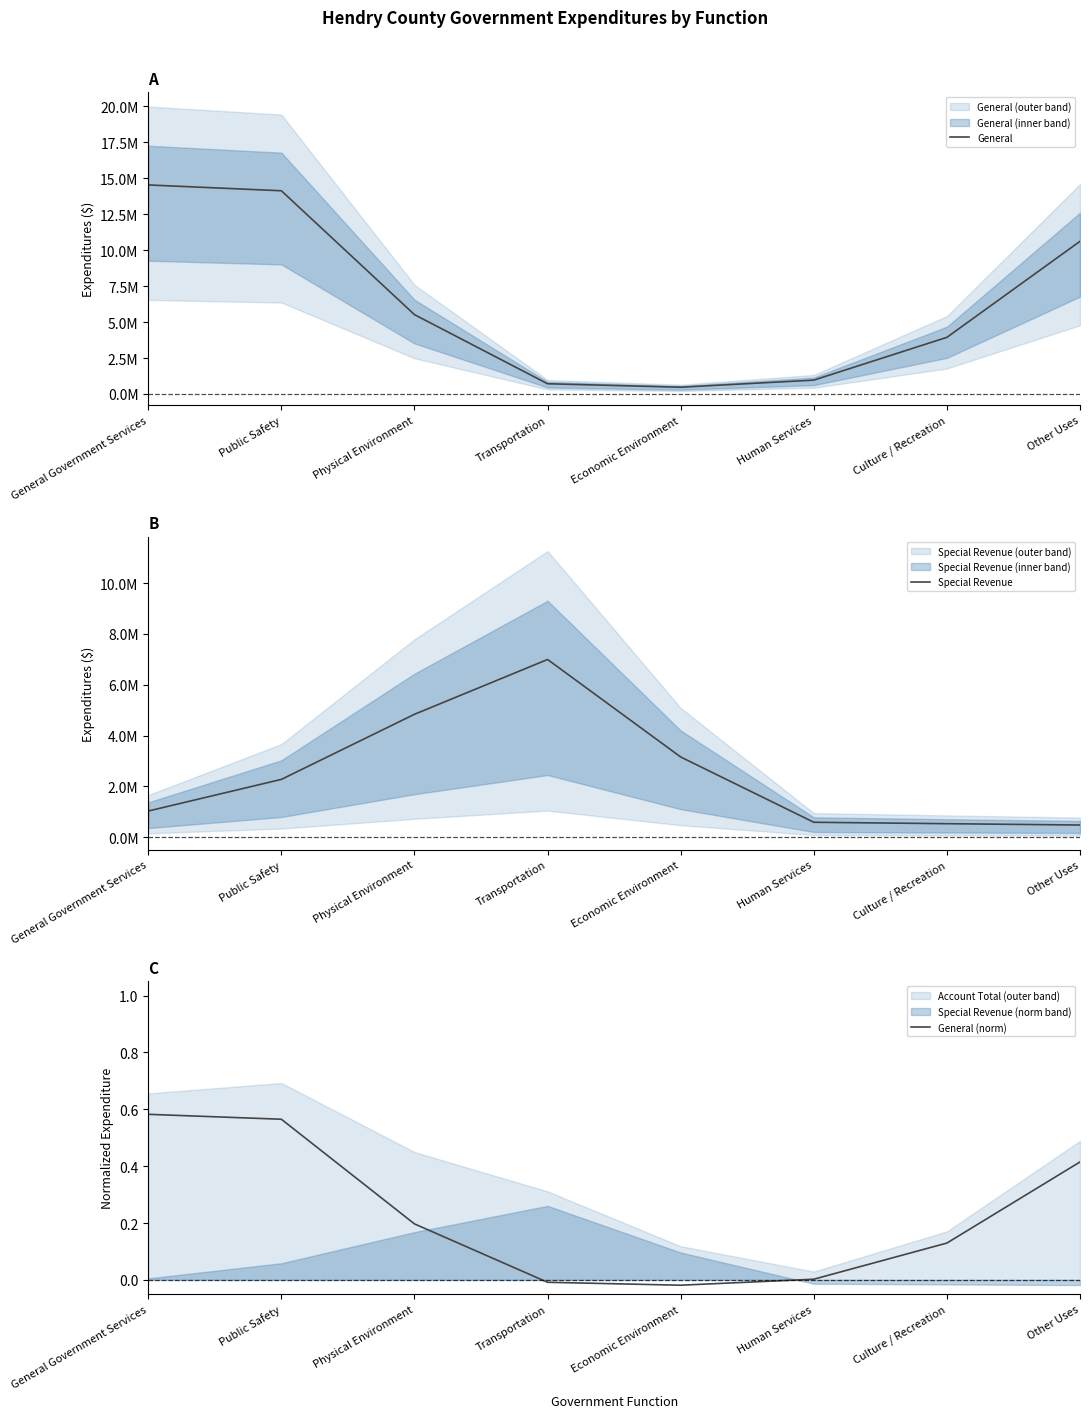

Does the chart have visible grid lines?

No